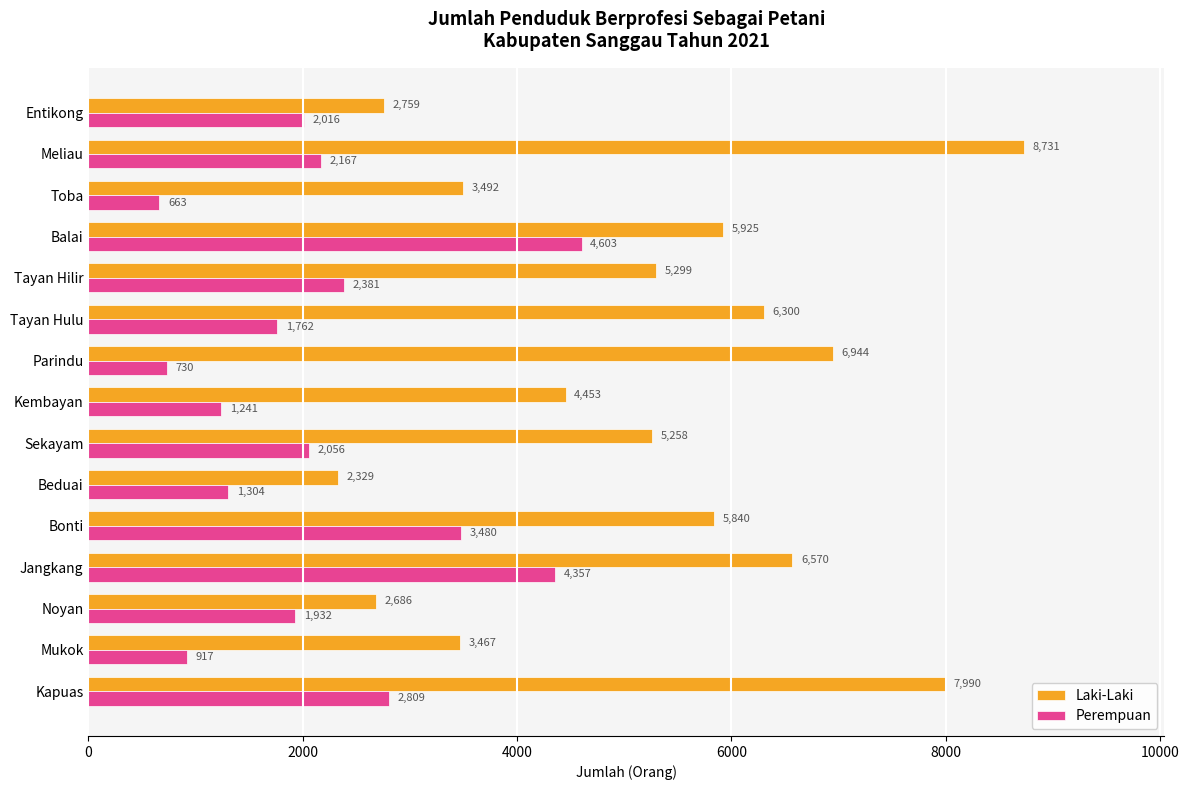

List the series in order of their overall mean, highest first.

Laki-Laki, Perempuan